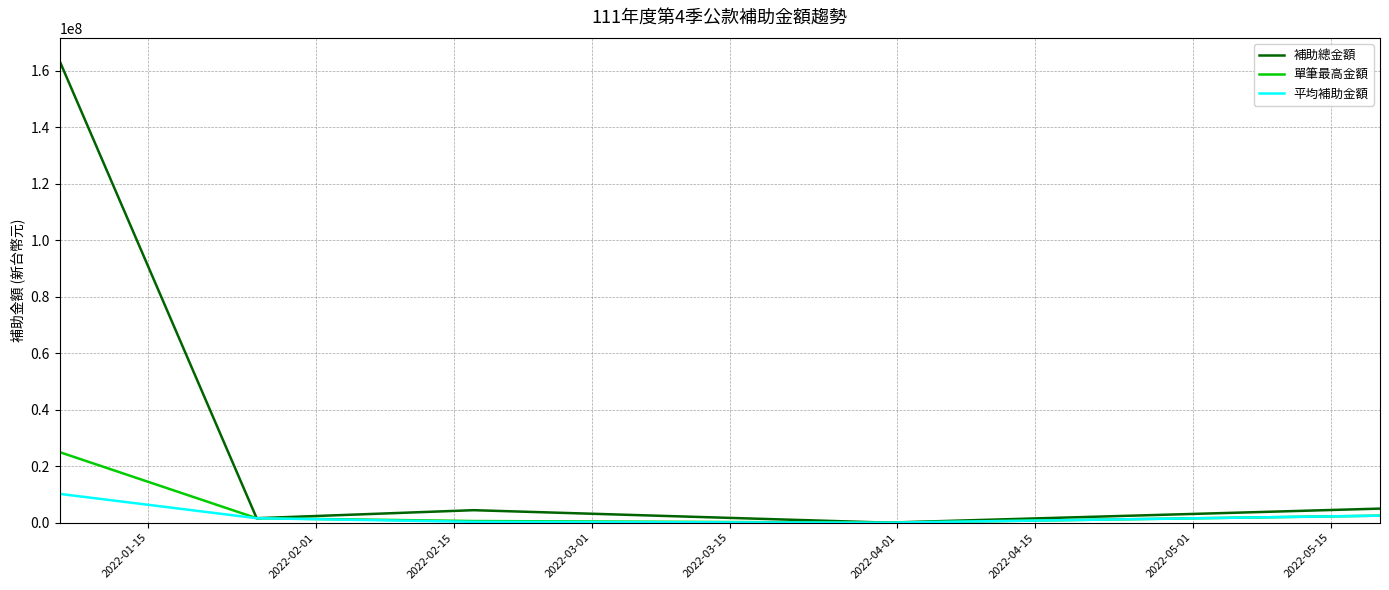

Which series has the largest range (max minus min)?

補助總金額